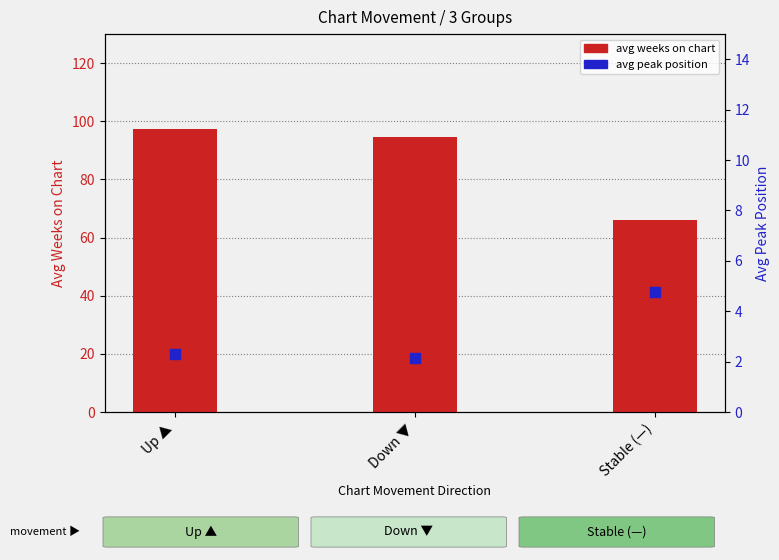

Is the value of avg weeks on chart at Up ▲ greater than the value of avg peak position at Up ▲?

Yes